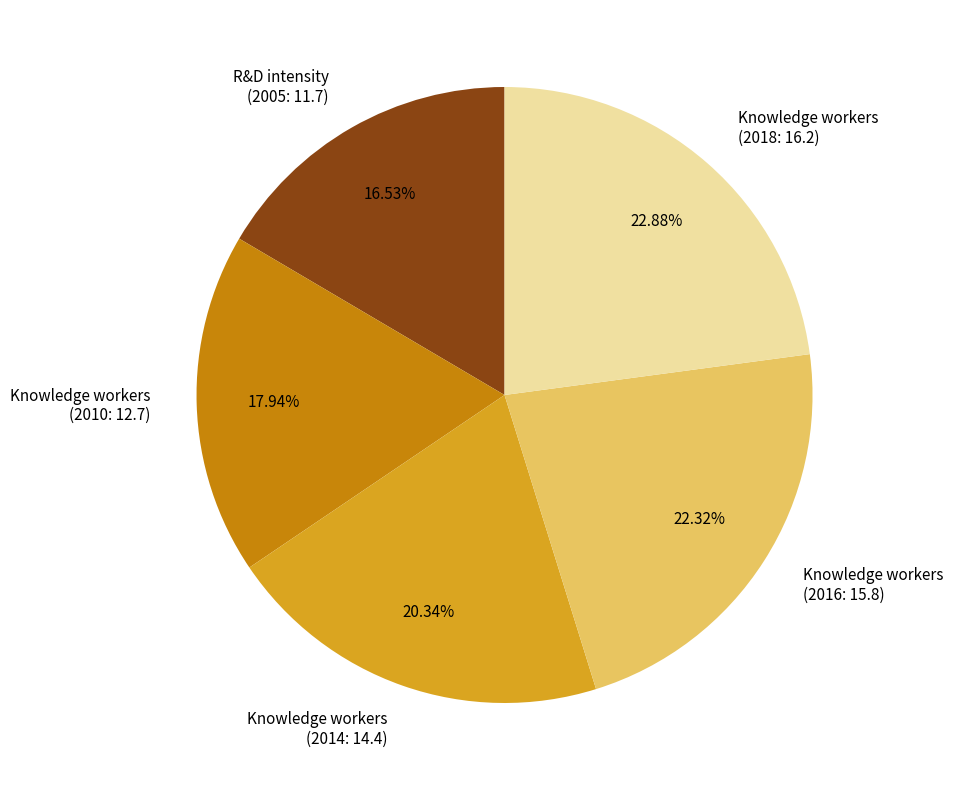

Is there any slice that represents more than half of the pie?

No